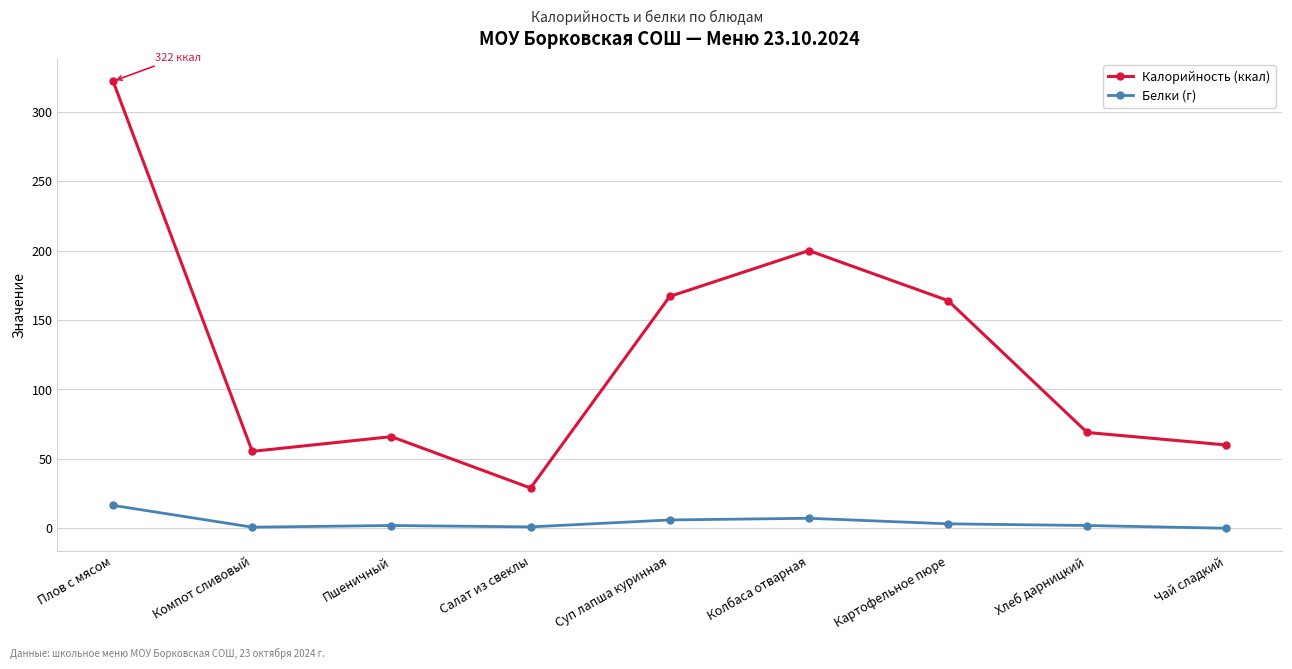

Rank the series at Плов с мясом from lowest to highest value.

Белки (г), Калорийность (ккал)